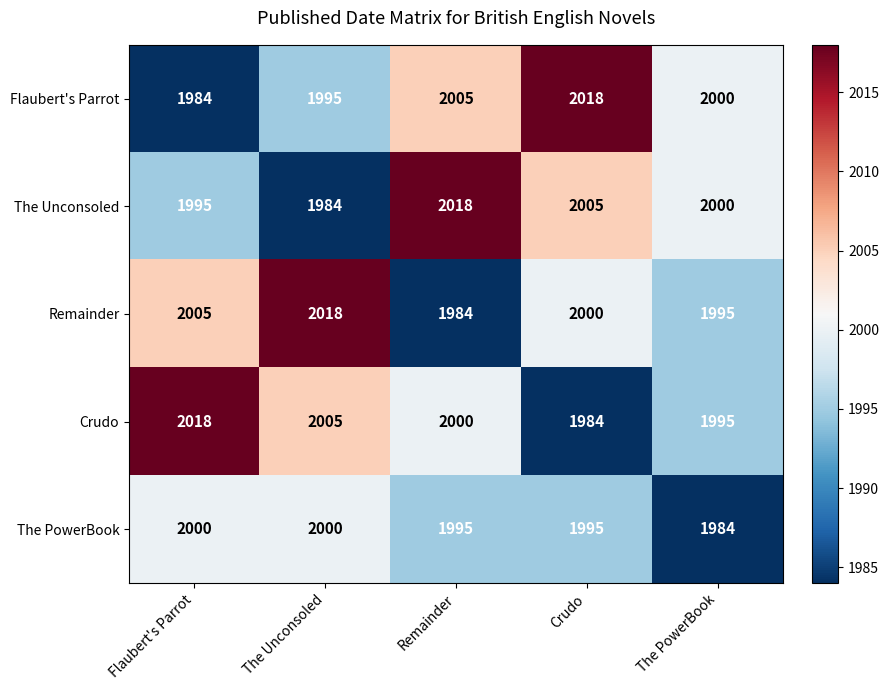

How many data points does each series have?

5